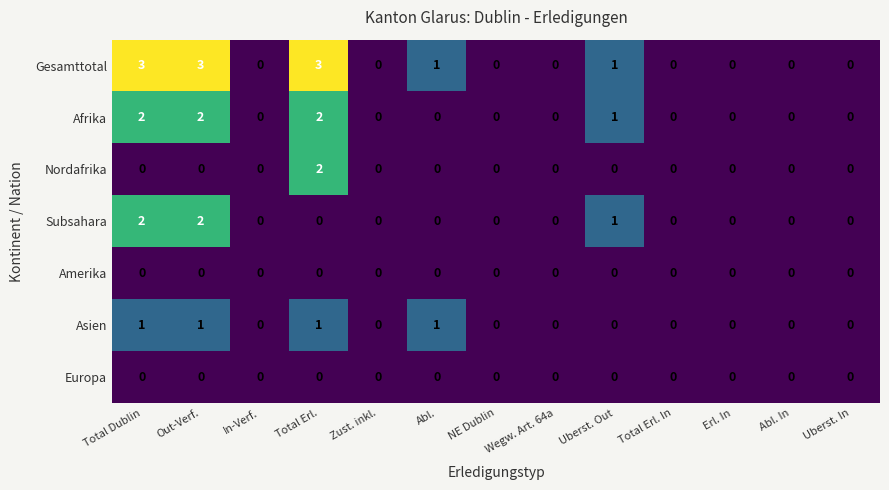

Which series has the widest spread of values?

Gesamttotal